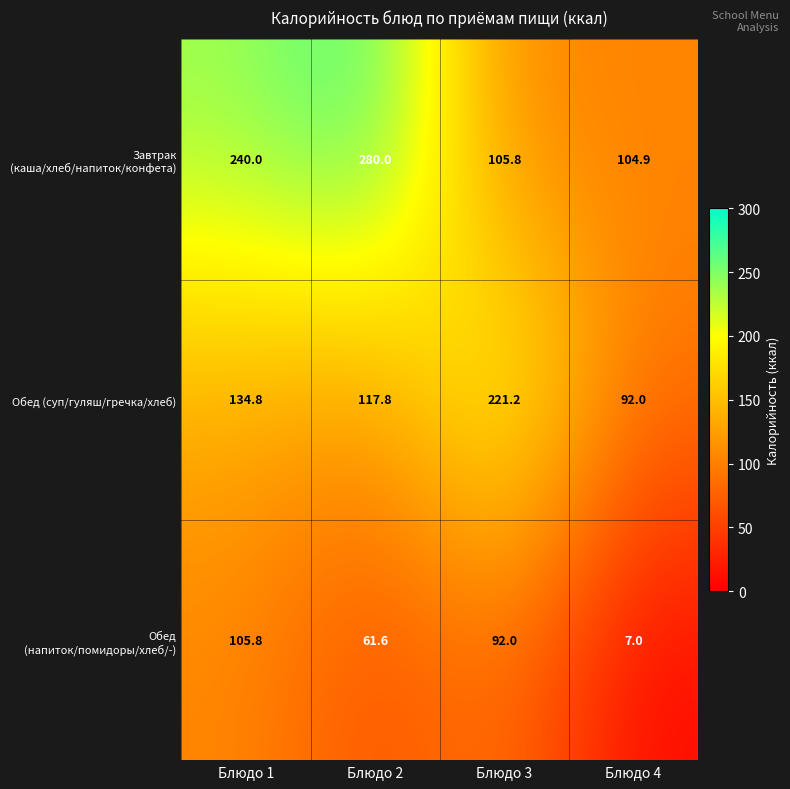

Rank the series by their average value, from lowest to highest.

Обед (напиток/помидоры/хлеб/-), Обед (суп/гуляш/гречка/хлеб), Завтрак (каша/хлеб/напиток/конфета)